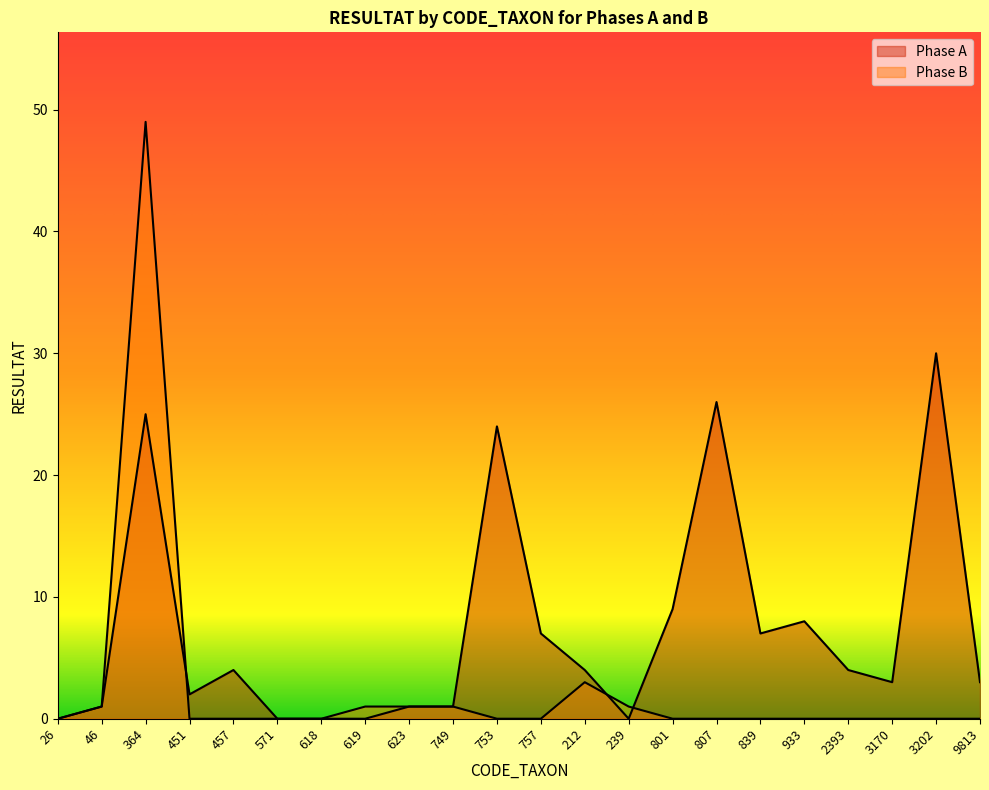

How many lines are shown in the chart?

2